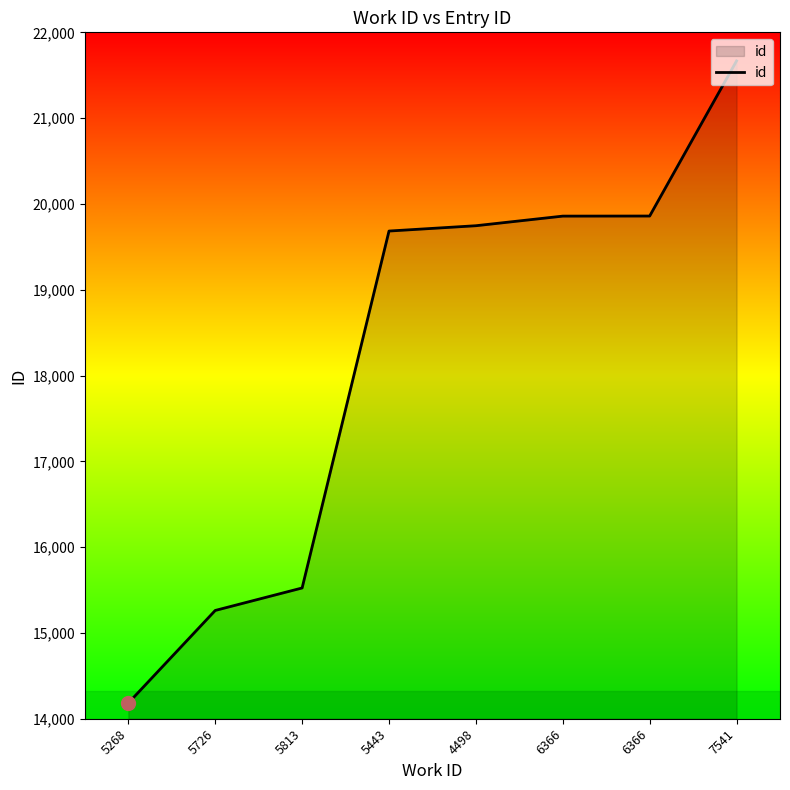

How many lines are shown in the chart?

1